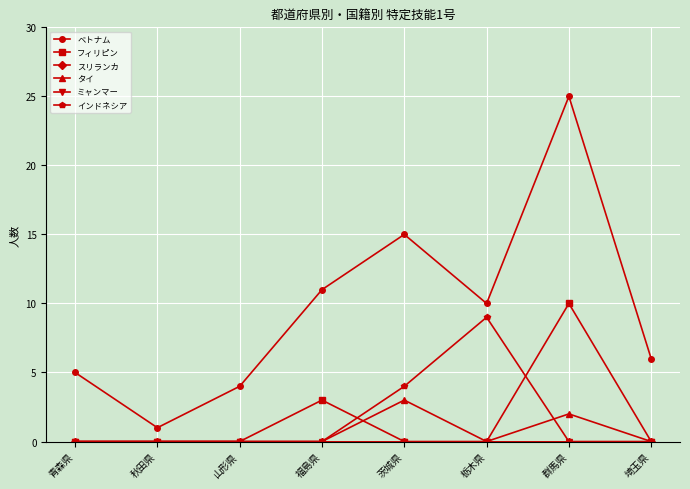

True or false: ベトナム and フィリピン cross at least once.

False